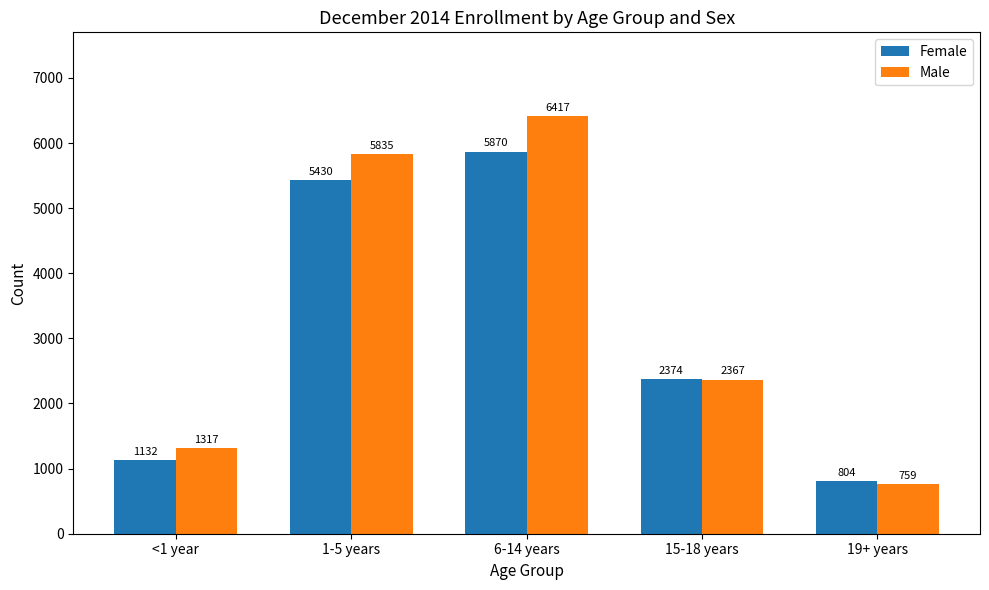

What is the sum of the Male values at 15-18 years and 6-14 years?

8784